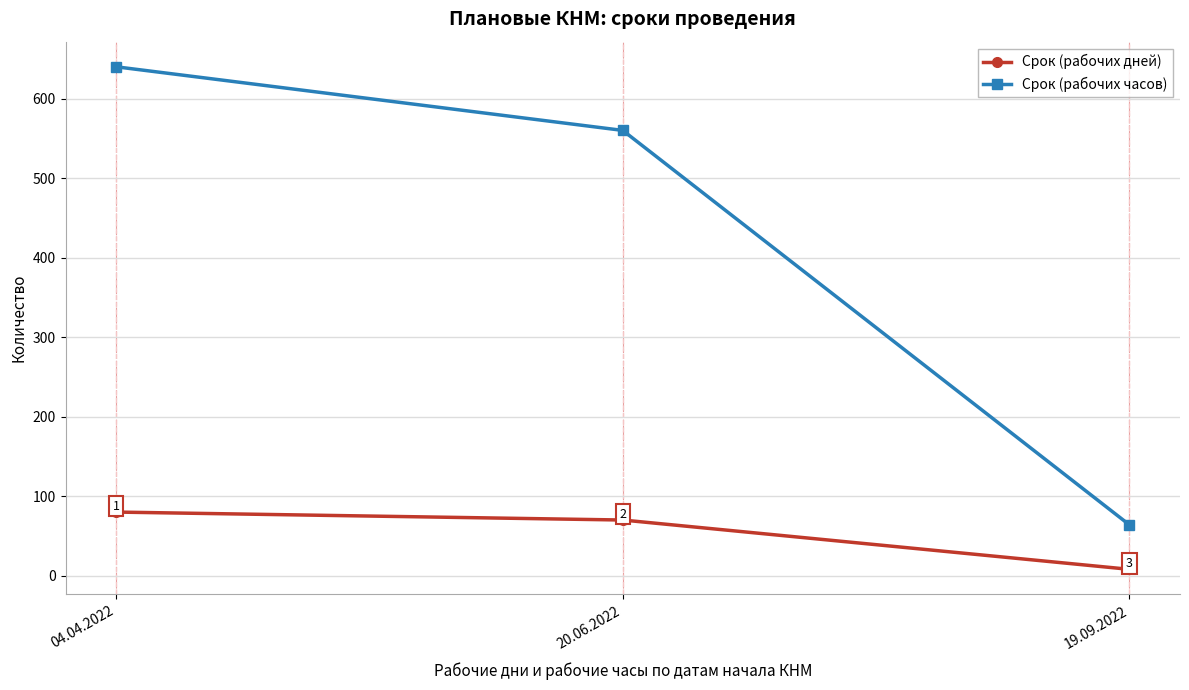

Is it true that Срок (рабочих часов) equals 560 at 20.06.2022?

True